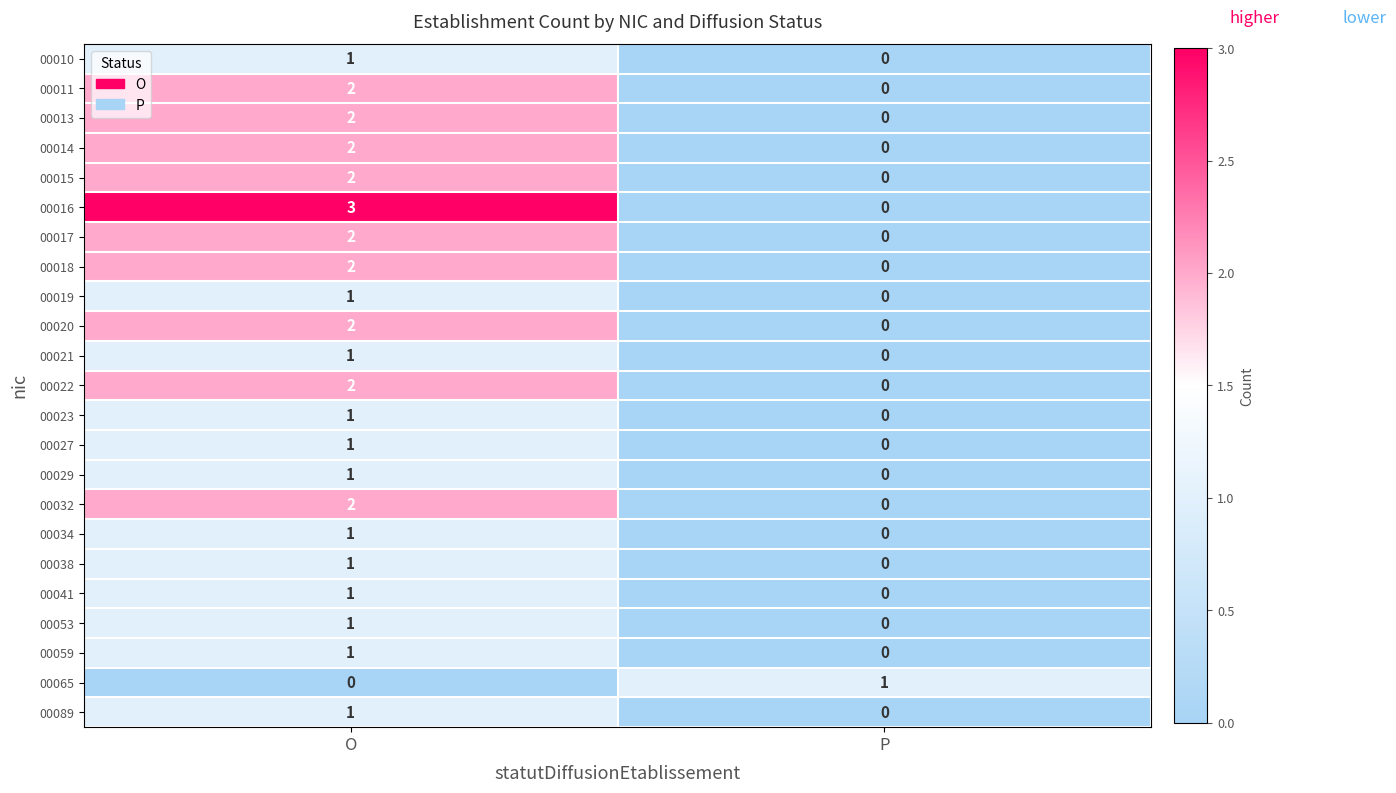

Which series has the largest total across all categories?

00016